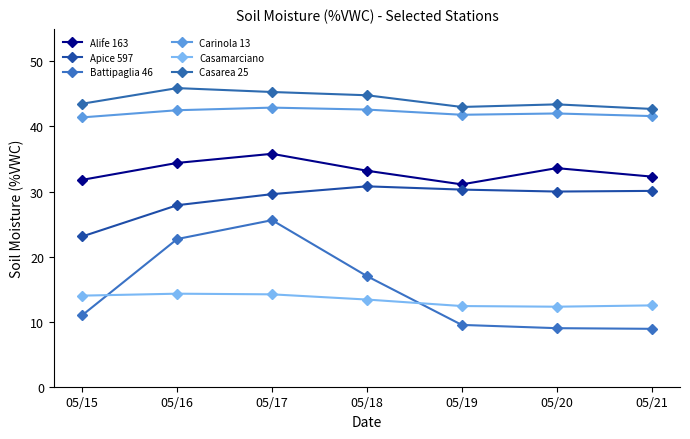

How many lines are shown in the chart?

6